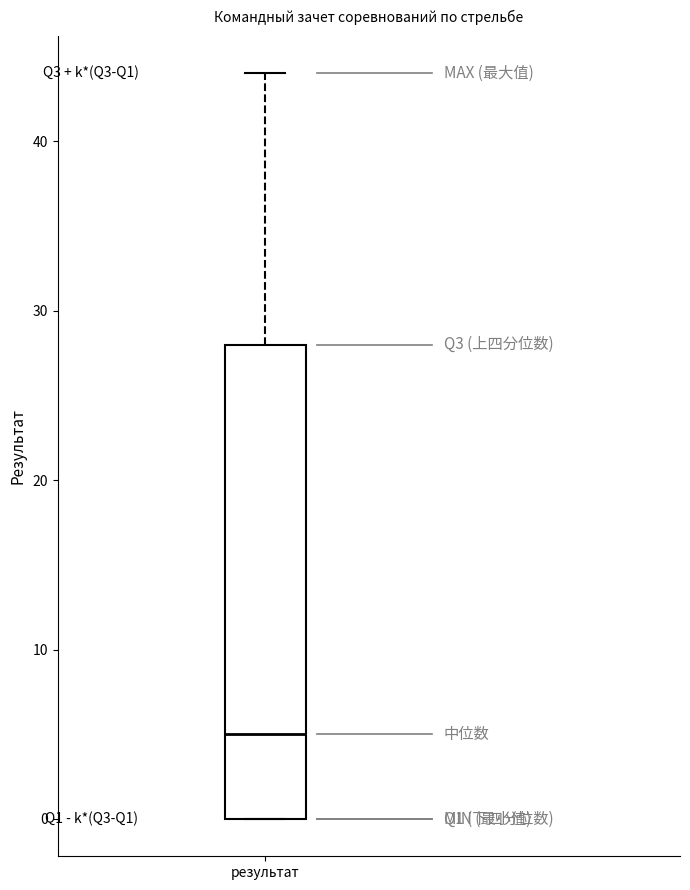

Where is the lower edge of the box for результат on the y-axis? The values are not printed on the chart, so give them approximately, as read against the axis.

0